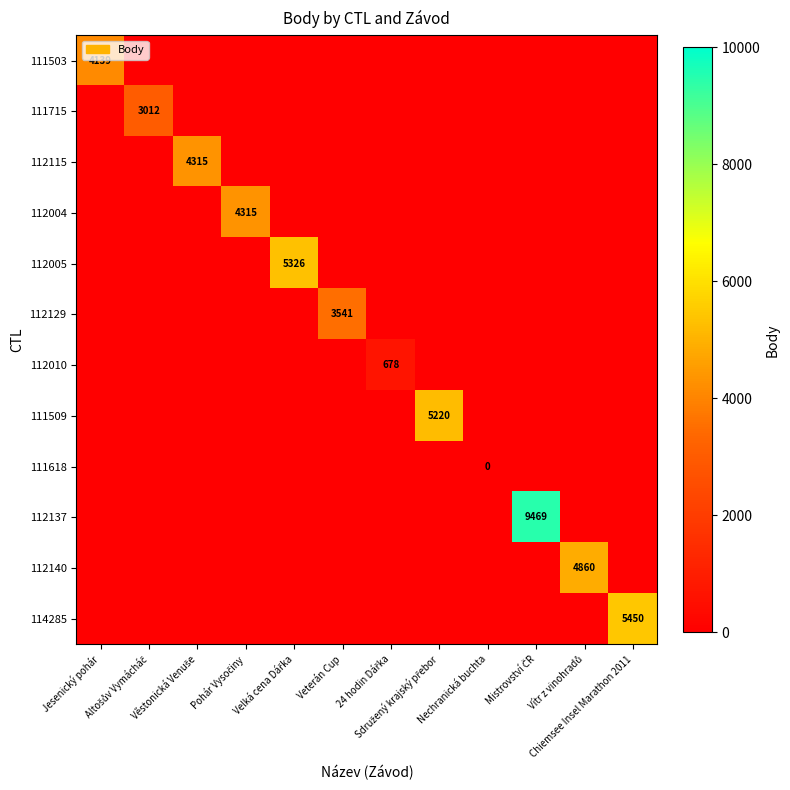

How many positive values does the 111509 series have?

1